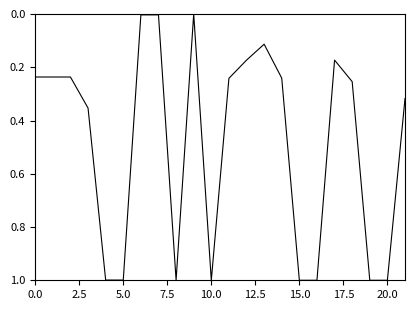

What is the maximum value shown in the chart?

1.0